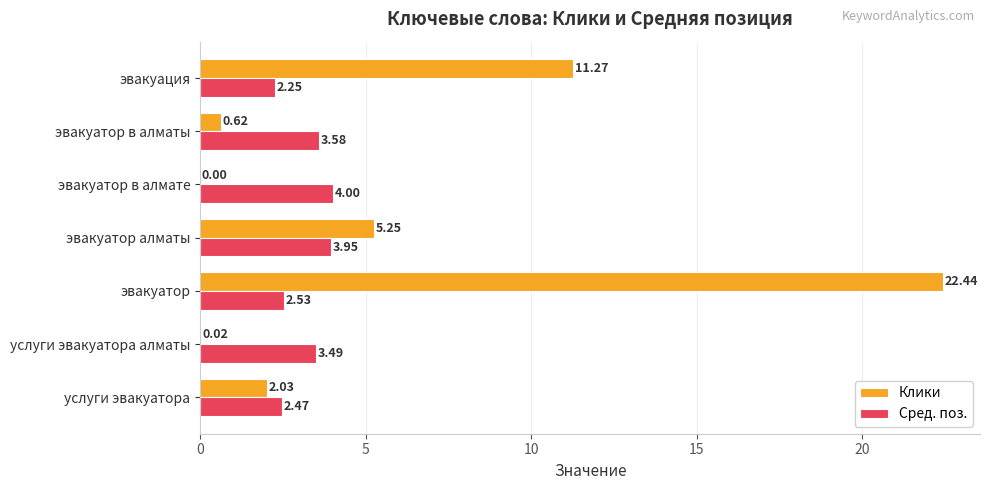

Is the value of Клики at эвакуатор в алмате greater than the value of Сред. поз. at эвакуатор?

No